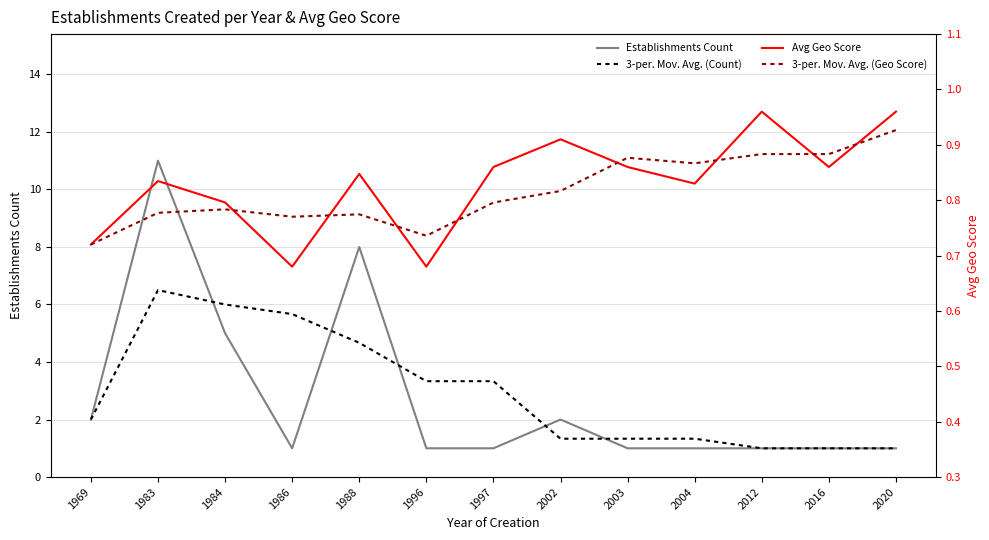

The value of 3-per. Mov. Avg. (Count) at 1996 is 6.0. True or false?

False